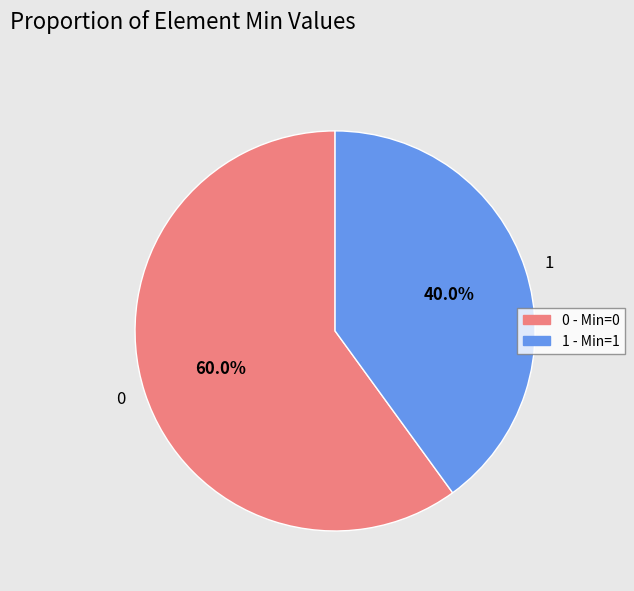

What is the ratio of the value at 0 to the value at 1?

1.5